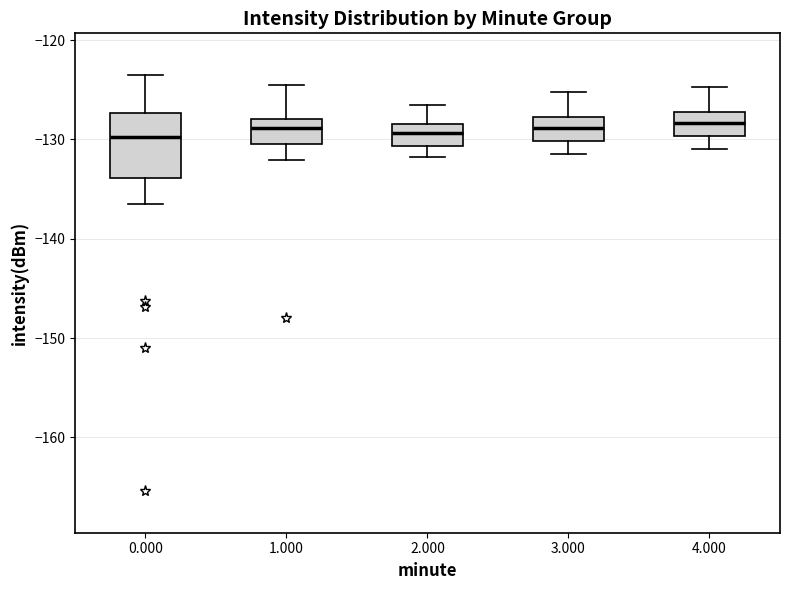

Reading left to right, transcribe this box plot: for each box, give where its median line is, the range the box spans, and where its two whiskers end, as read against the y-axis. The values are not printed on the chart, so give them approximately, as read against the axis.

0.000: median -130, box -134 to -127, whiskers -137 to -124
1.000: median -129, box -130 to -128, whiskers -132 to -124
2.000: median -129, box -131 to -128, whiskers -132 to -126
3.000: median -129, box -130 to -128, whiskers -131 to -125
4.000: median -128, box -130 to -127, whiskers -131 to -125